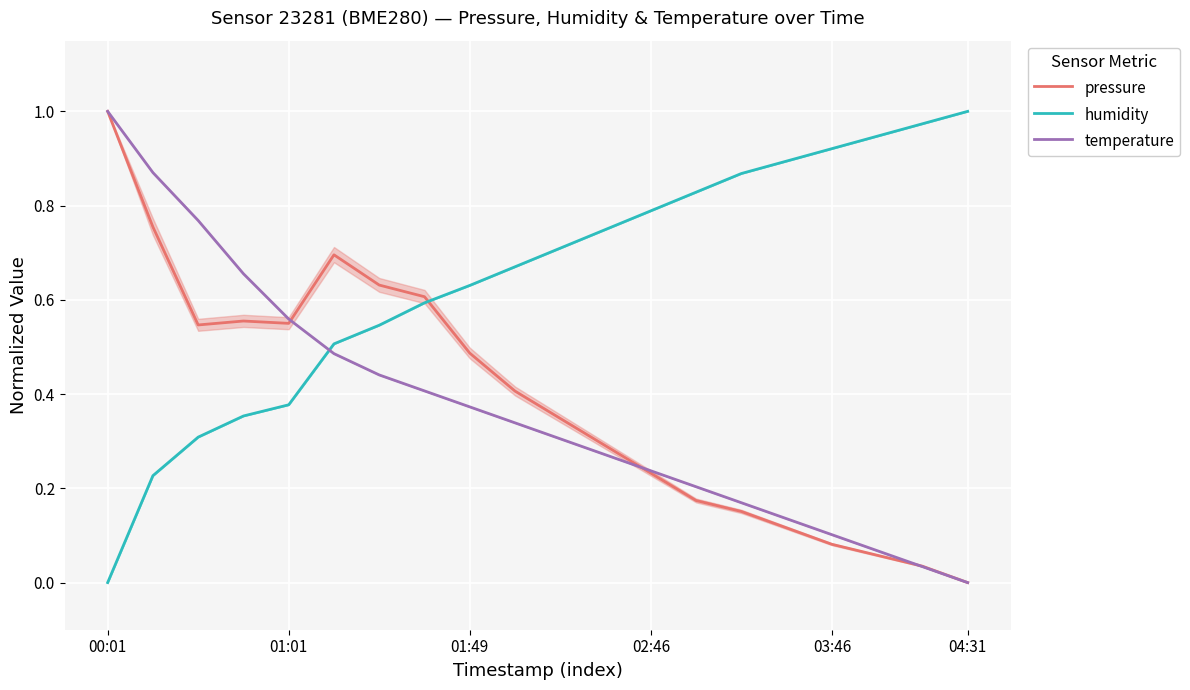

At which label does pressure reach its minimum?

04:31